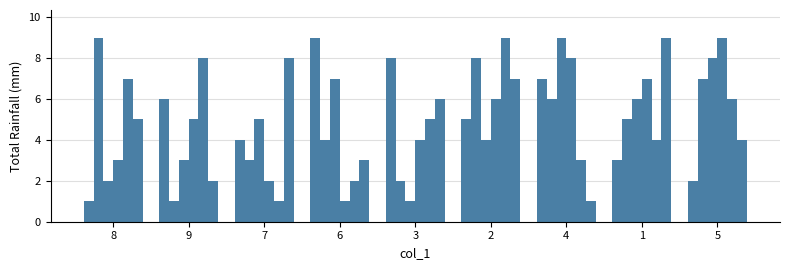

Count the number of categories in the chart.

9